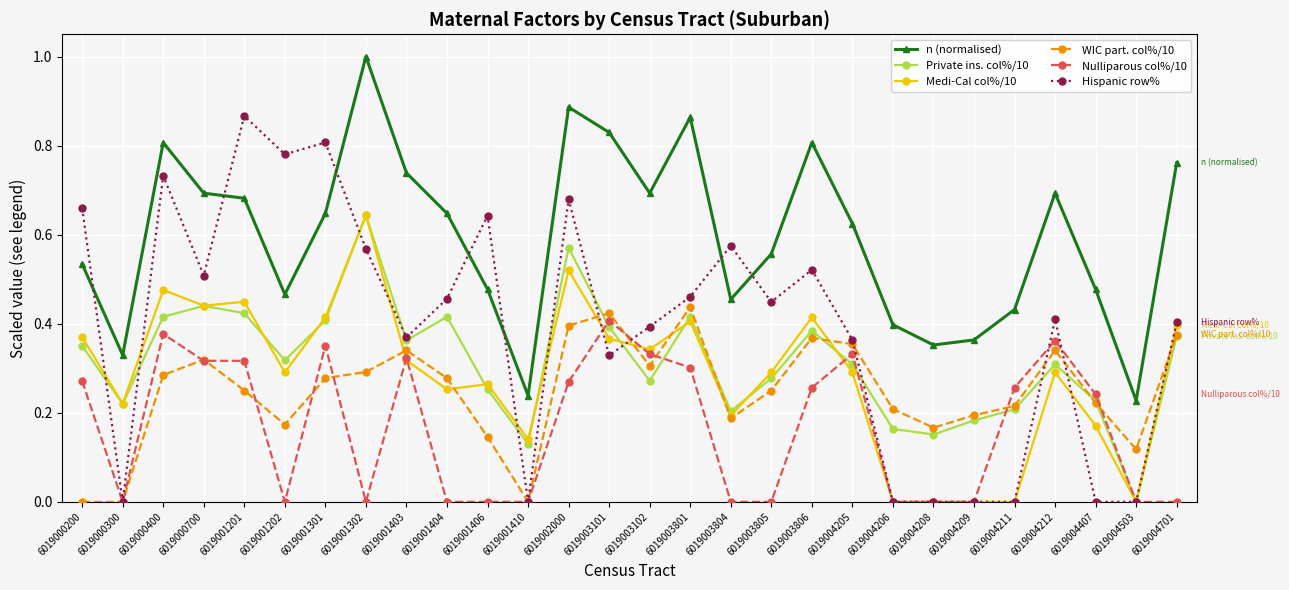

Which series changed the most between 6019001406 and 6019003804?

Medi-Cal col%/10